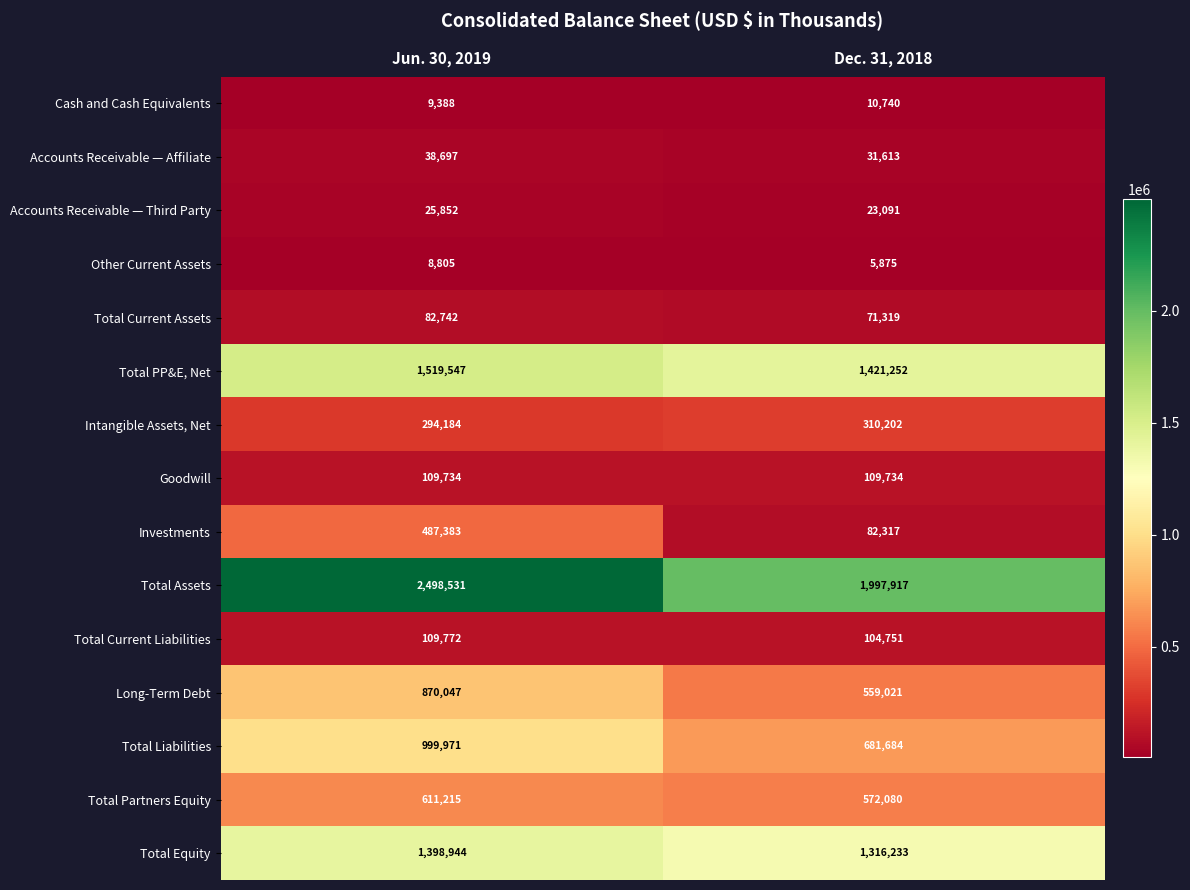

At how many categories does at least one series exceed 1927163?

2